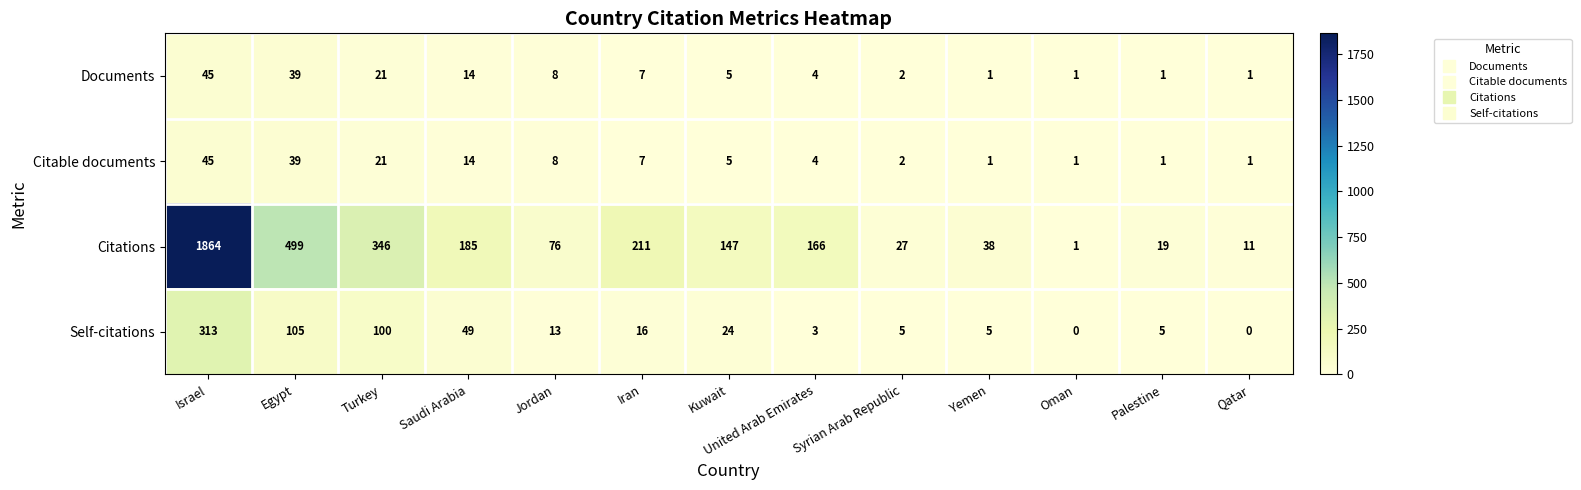

Which series has the widest spread of values?

Citations